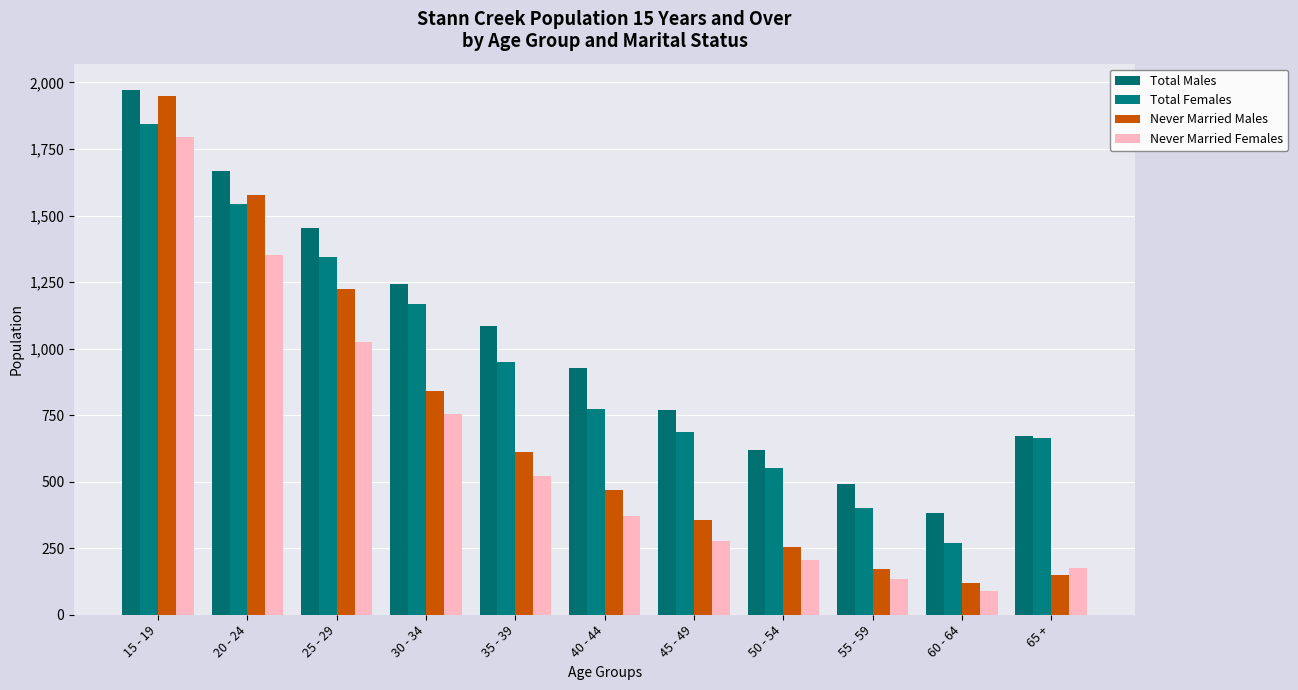

How many bars are there in total?

44